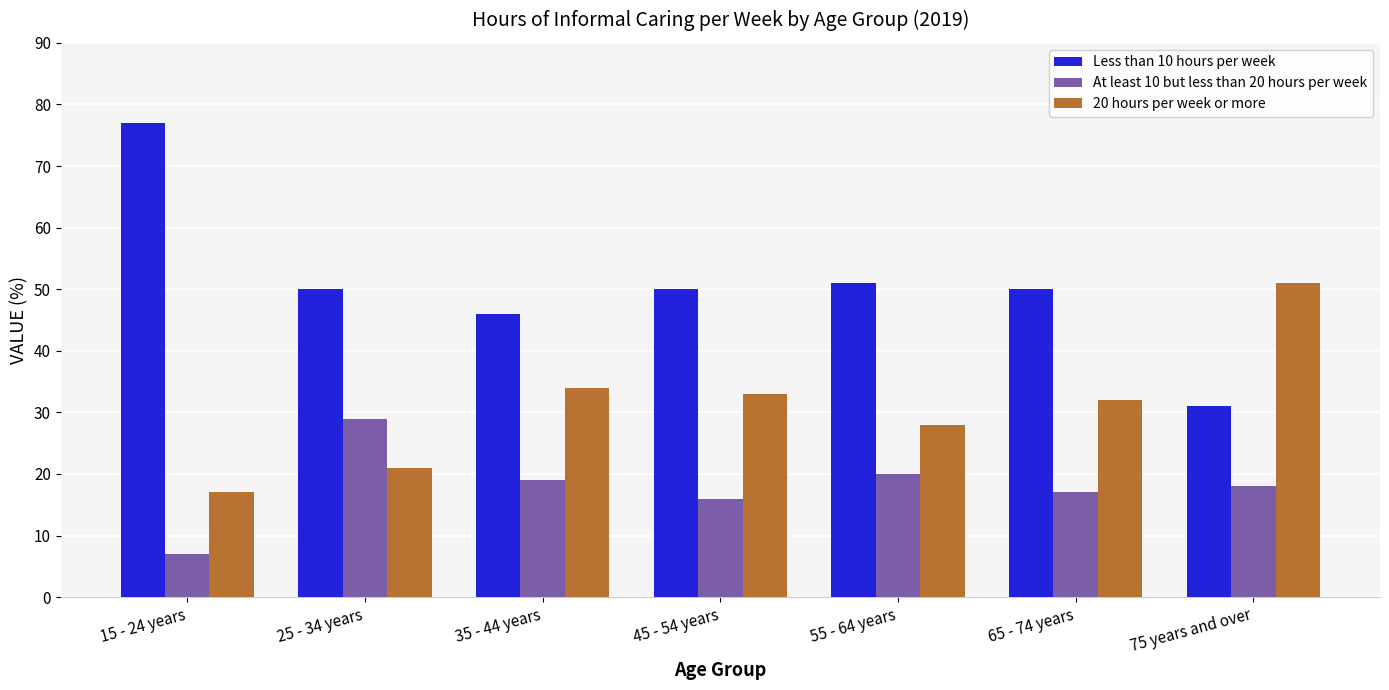

How many bars are there in each group?

3